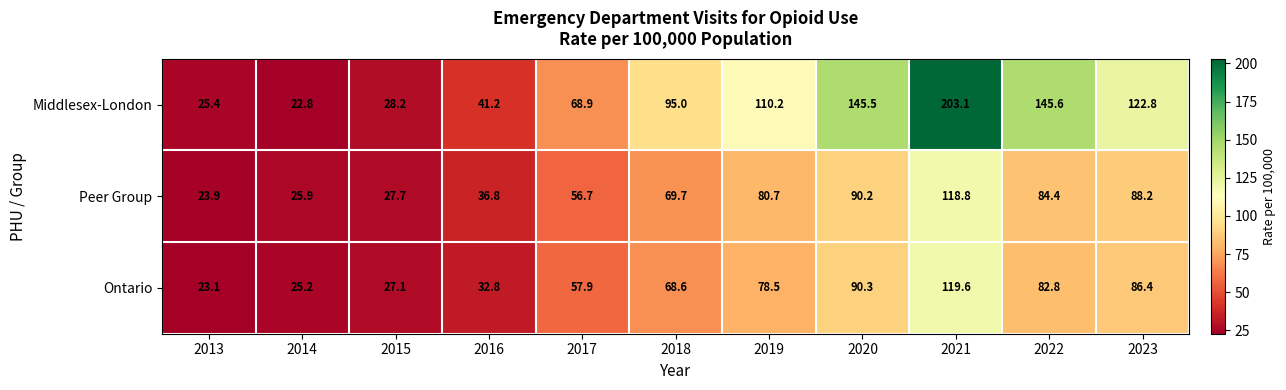

What is the average value of the Peer Group series?

63.9